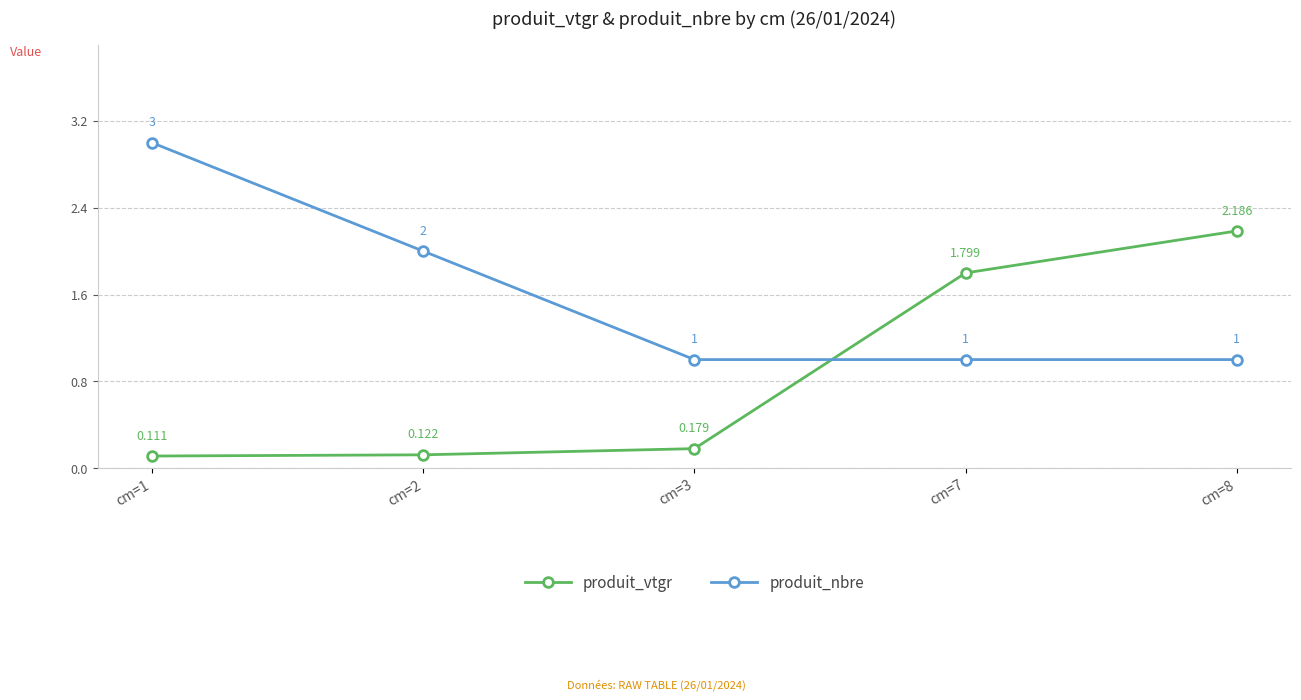

At which label does produit_vtgr reach its minimum?

cm=1